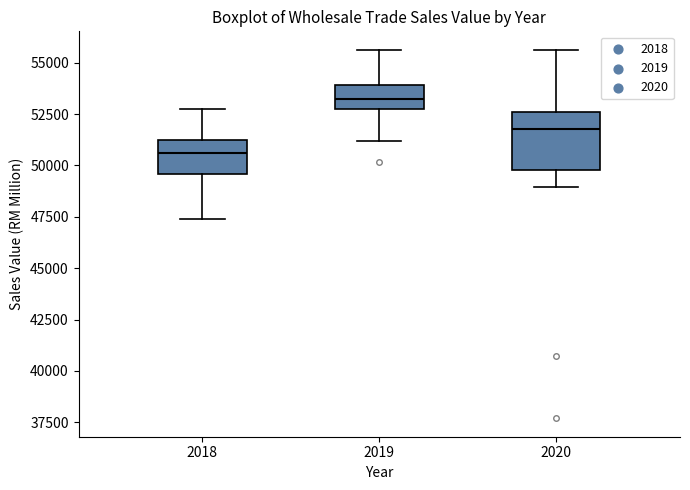

Reading left to right, read every box against the y-axis: the position of its median line, the range the box covers, and the ends of its whiskers. The values are not printed on the chart, so give them approximately, as read against the axis.

2018: median 50500, box 49500 to 51500, whiskers 47500 to 52500
2019: median 53500, box 52500 to 54000, whiskers 51000 to 55500
2020: median 52000, box 50000 to 52500, whiskers 49000 to 55500